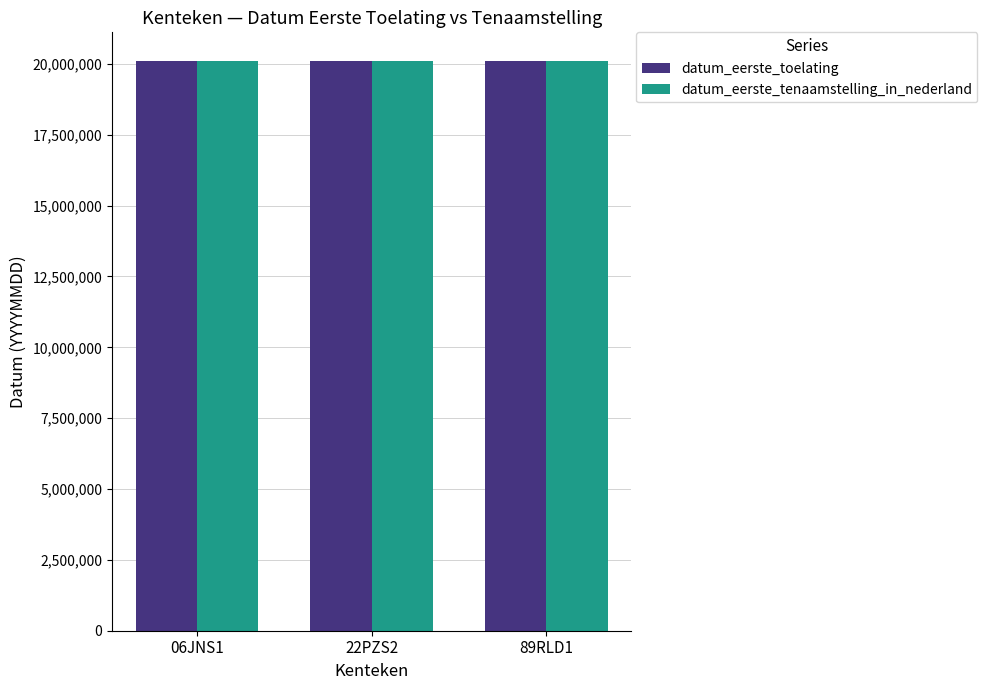

What is the label of the 1st bar from the left?

06JNS1